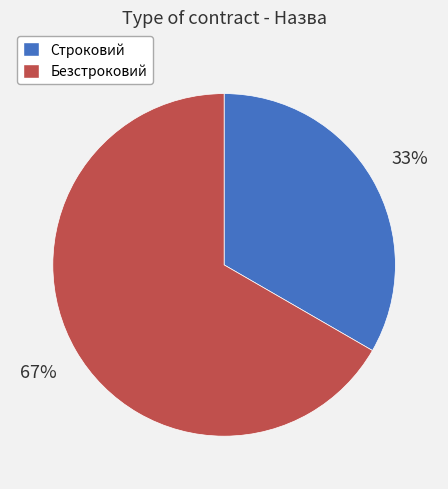

To the nearest percent, what is the combined percentage of Безстроковий and Строковий?

100%